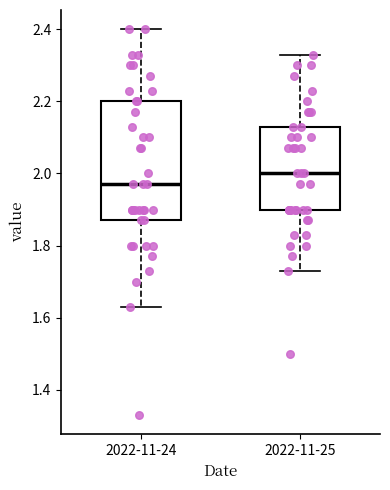

Where does the median line of the box for 2022-11-25 sit on the y-axis? The values are not printed on the chart, so give them approximately, as read against the axis.

2.00